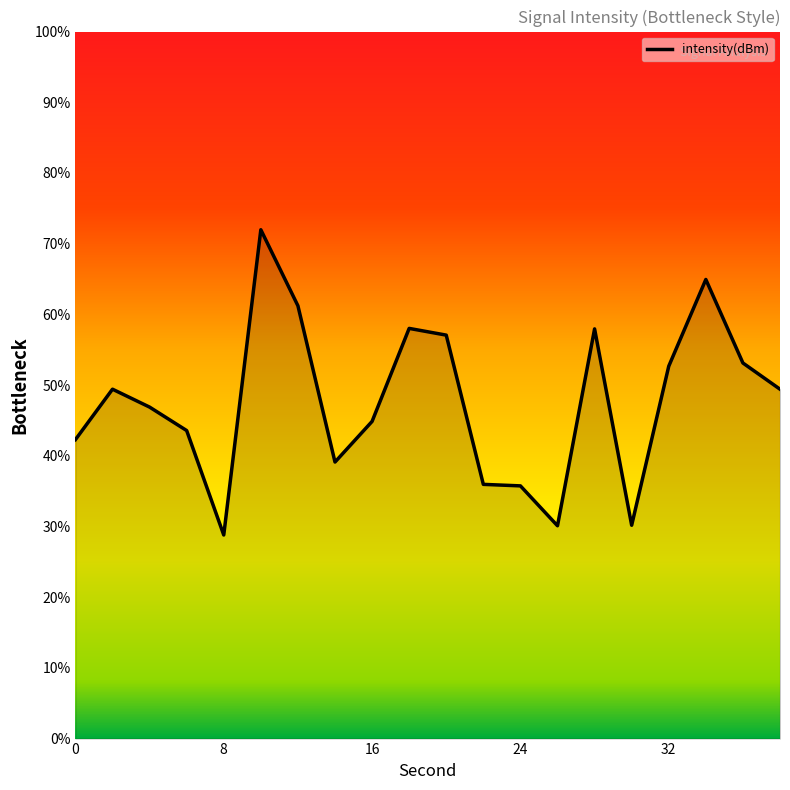

What is the smallest value displayed?

28.8